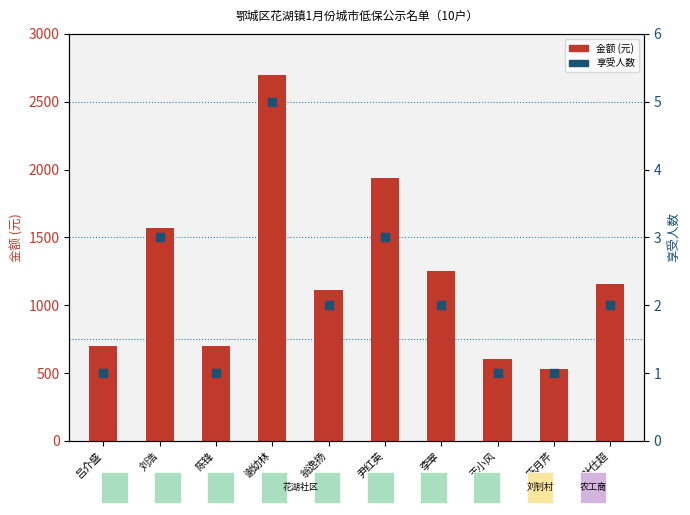

Which series reaches the minimum Y coordinate?

享受人数